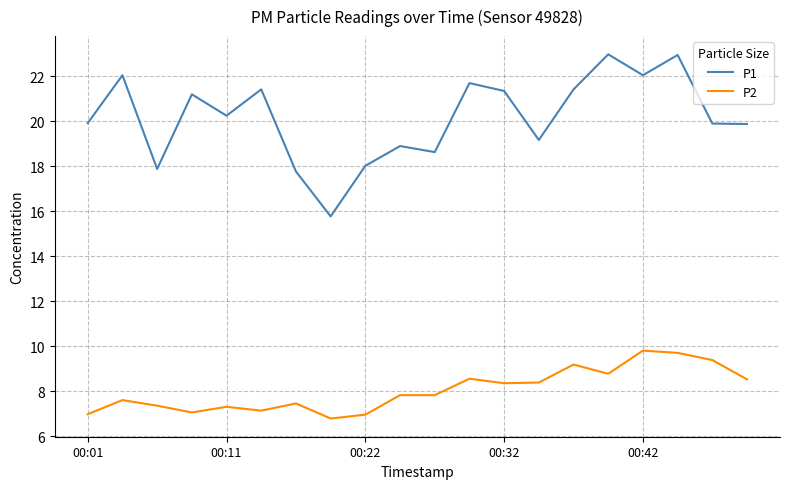

What is the highest value of the P2 series?

9.8